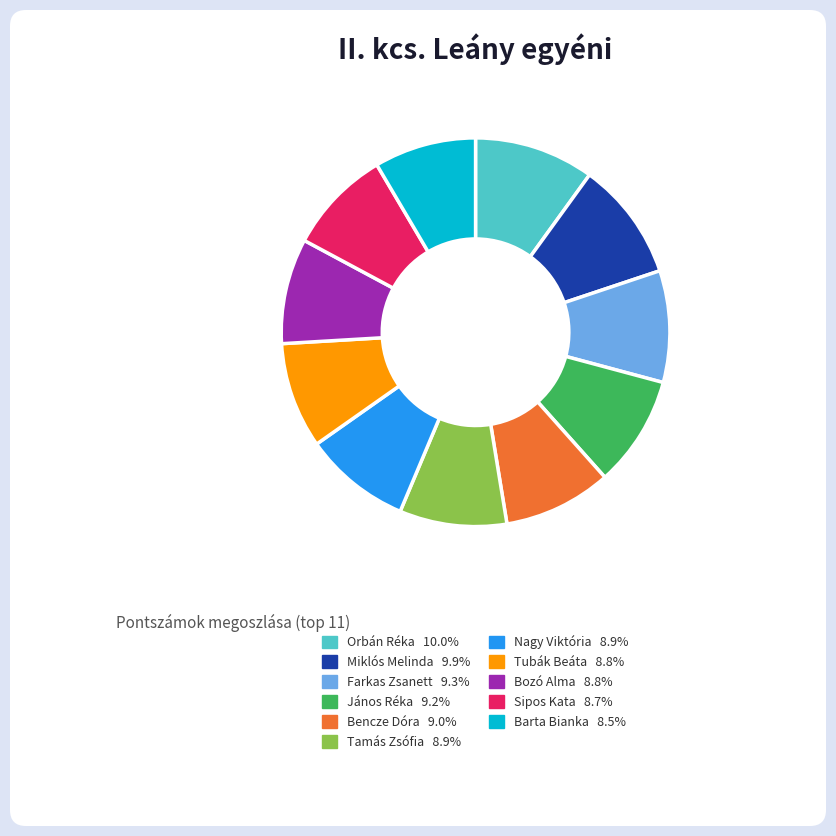

Is the sum of Bozó Alma 8.8% and Sipos Kata 8.7% greater than half?

No